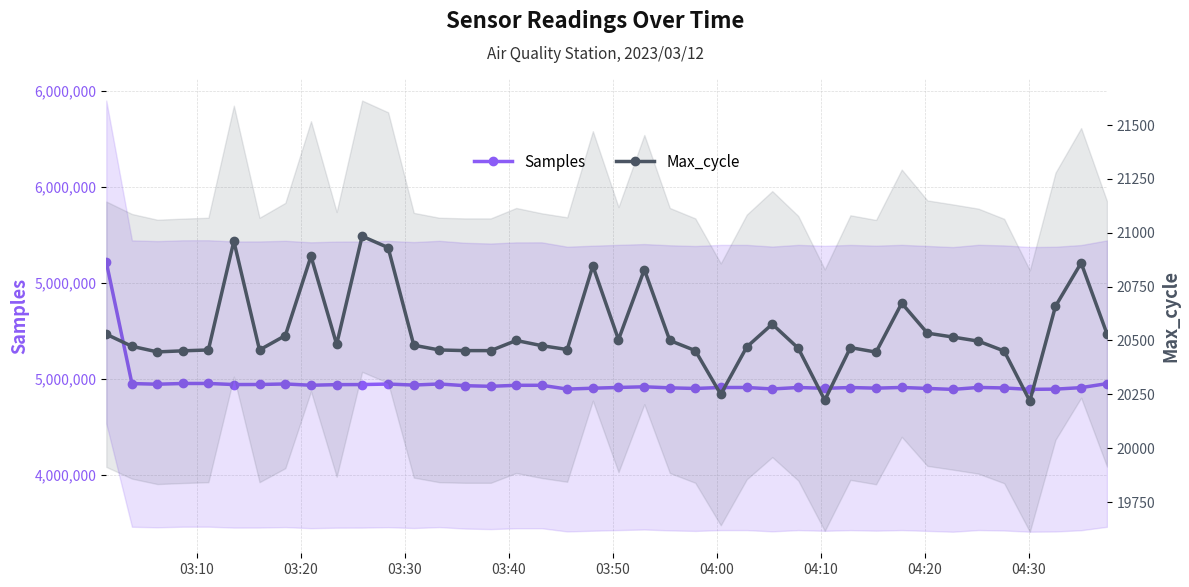

What is the value of the Samples point at the 29th from the left?

4949794